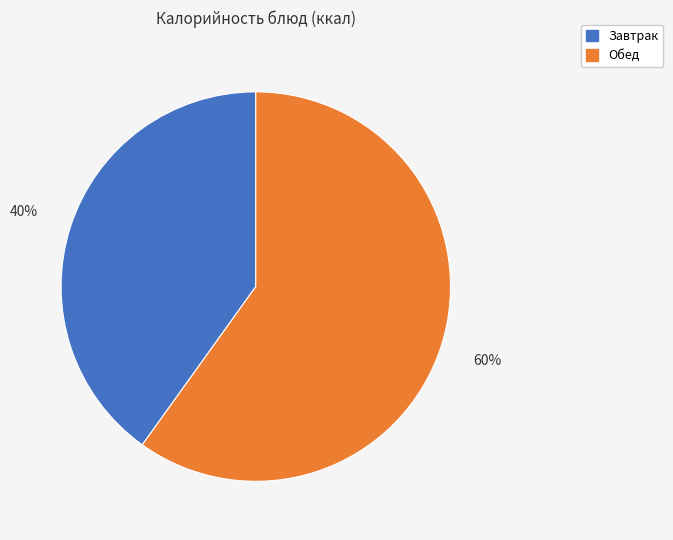

Is there any slice that represents more than half of the pie?

Yes